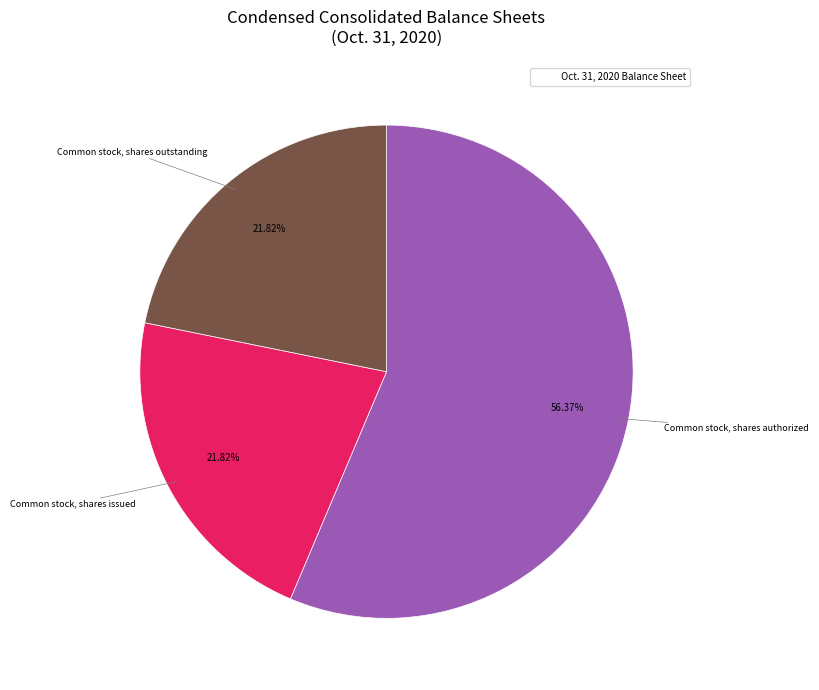

Does any single category account for the majority?

Yes